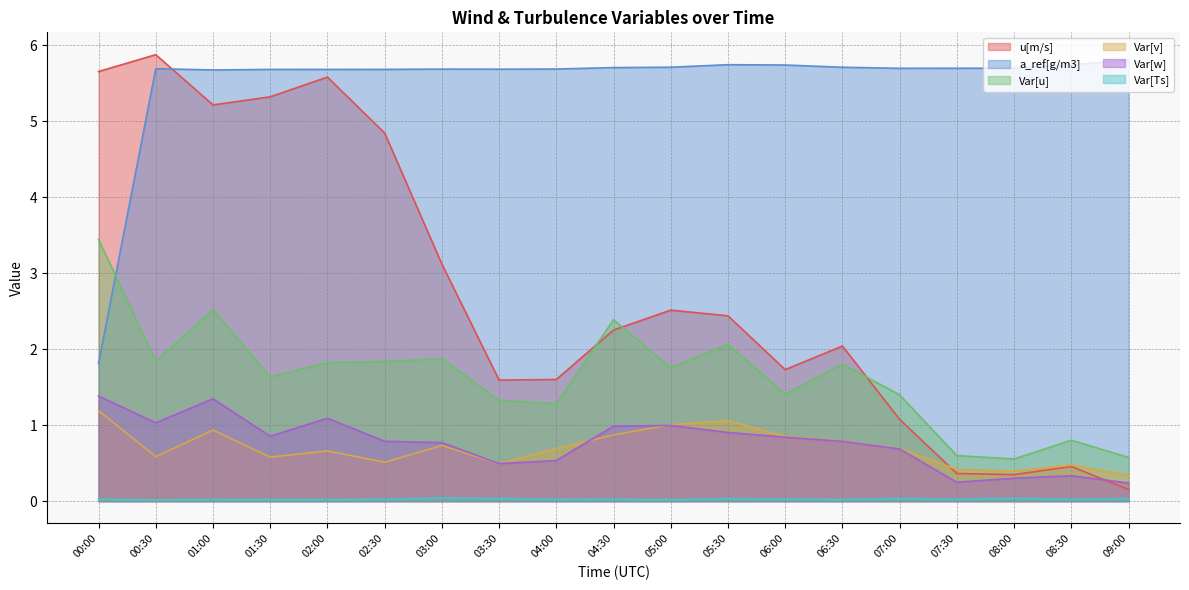

Where do Var[w] and u[m/s] first cross each other?

08:30 and 09:00